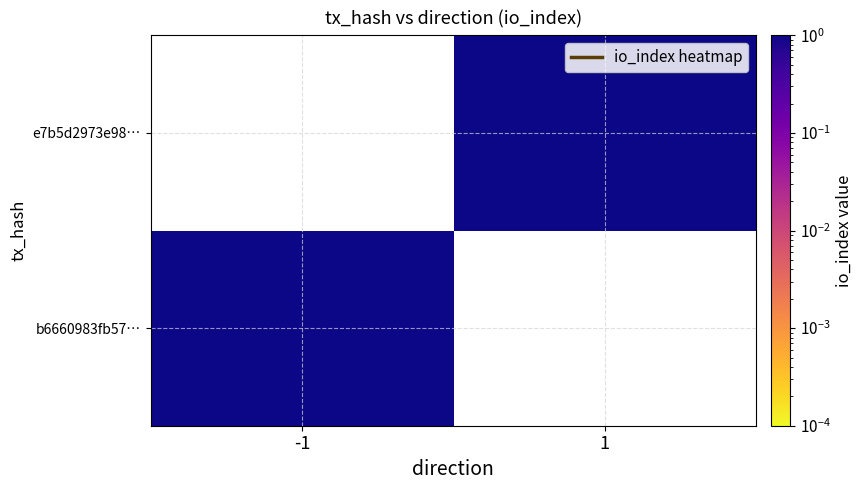

True or false: b6660983fb57… has a value of 0.5 at -1.

False